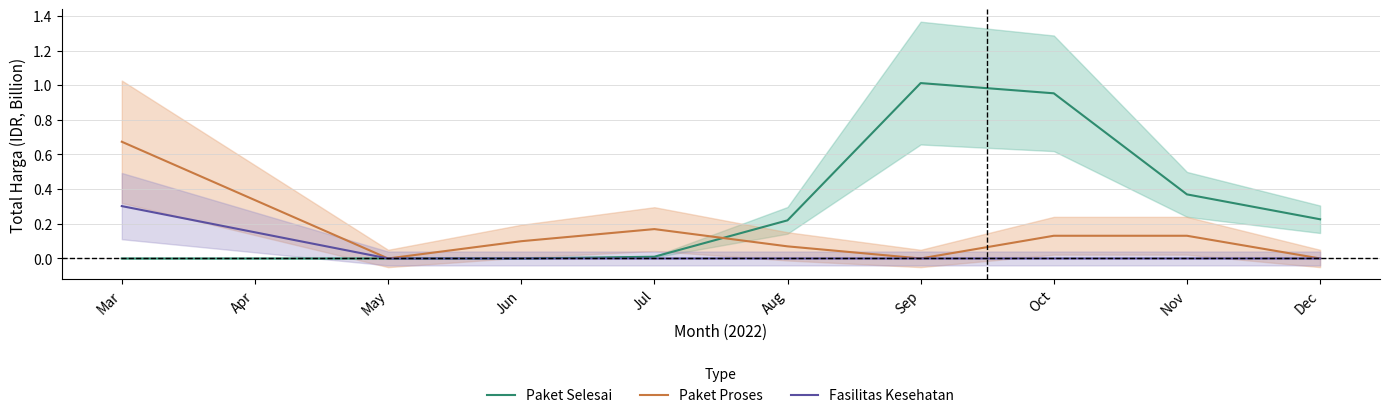

Rank the categories by Paket Selesai value from highest to lowest.

Sep, Oct, Nov, Dec, Aug, Jul, Mar, Apr, May, Jun